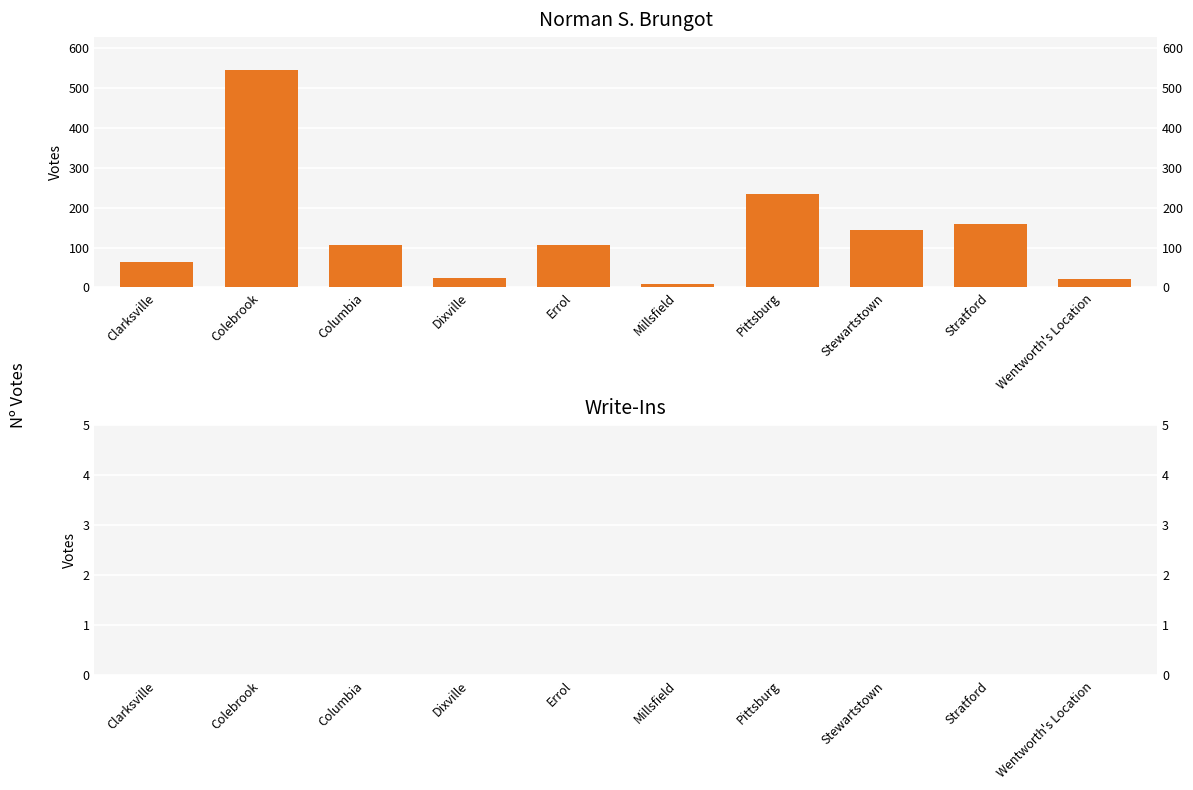

Rank the series at Wentworth's Location from highest to lowest value.

Norman S. Brungot, Write-Ins